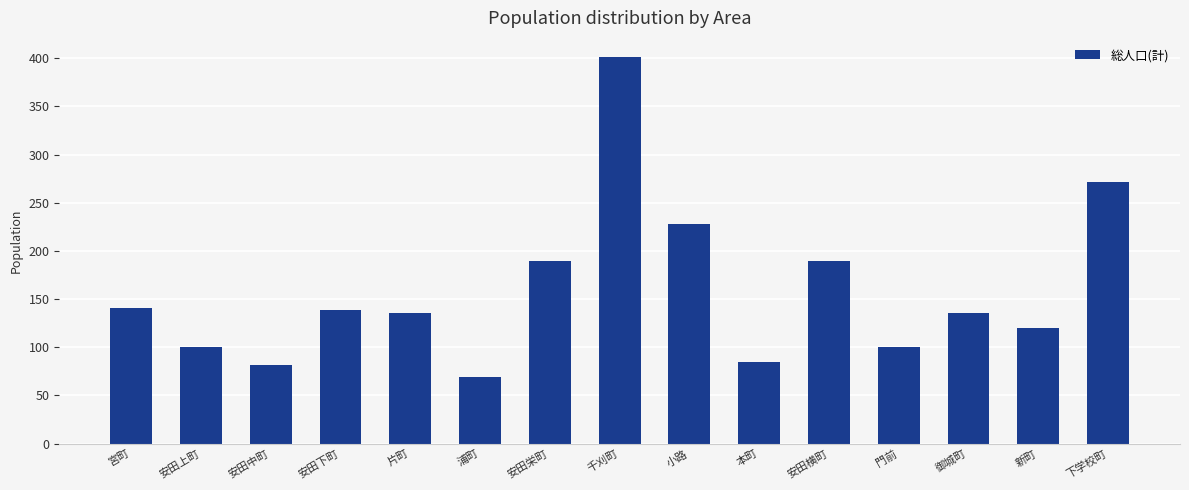

What position from the right is 安田上町?

14